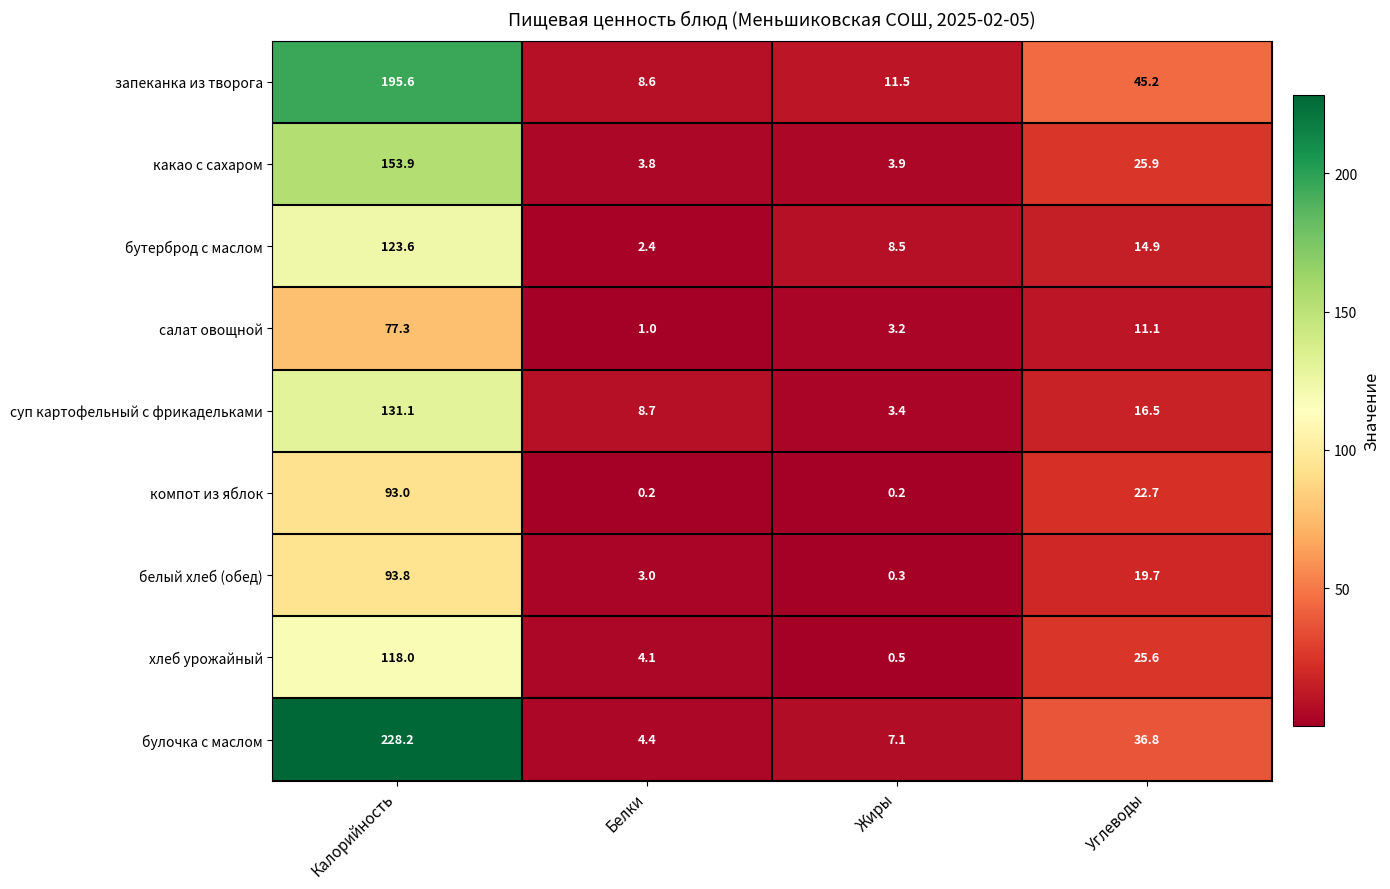

At Жиры, list the series in order from smallest to largest.

компот из яблок, белый хлеб (обед), хлеб урожайный, салат овощной, суп картофельный с фрикадельками, какао с сахаром, булочка с маслом, бутерброд с маслом, запеканка из творога